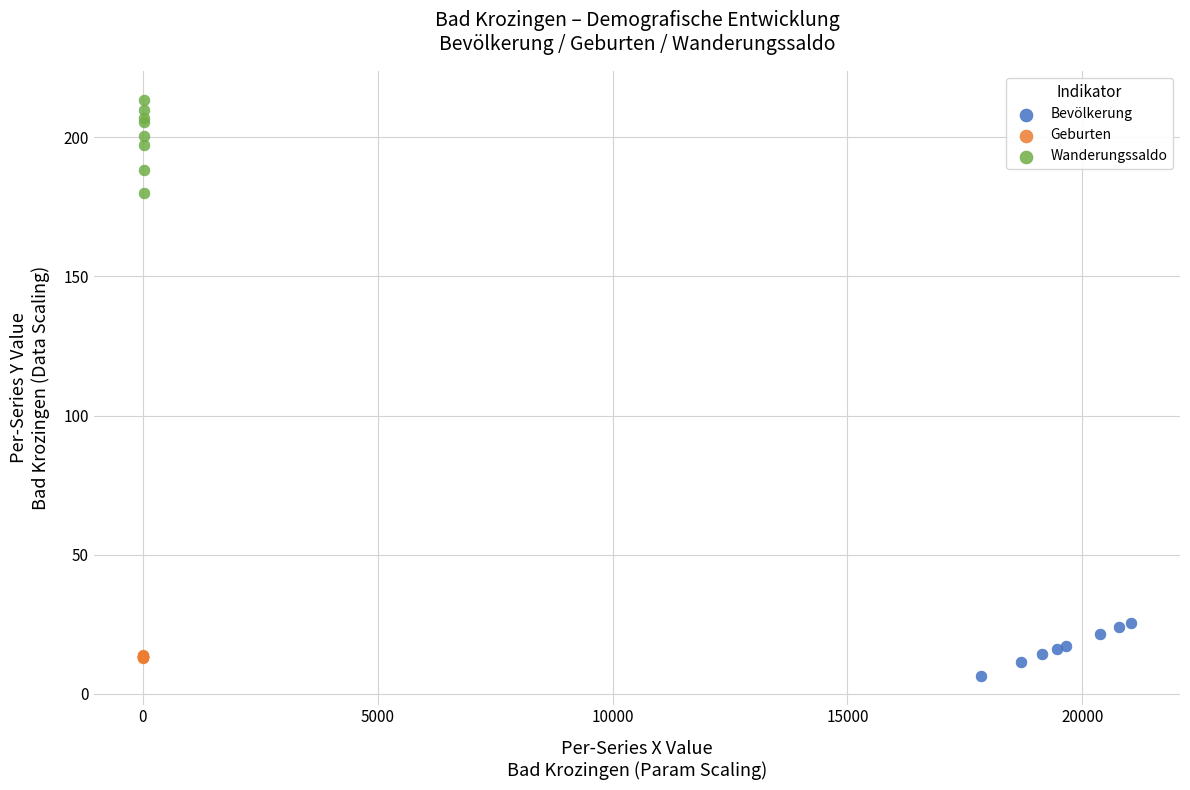

Which series contains the highest Y value?

Wanderungssaldo